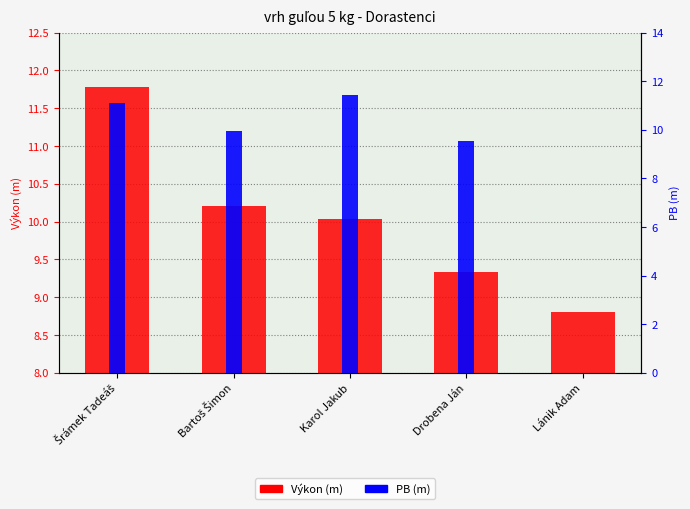

How many values in the PB (m) series are below 9?

1